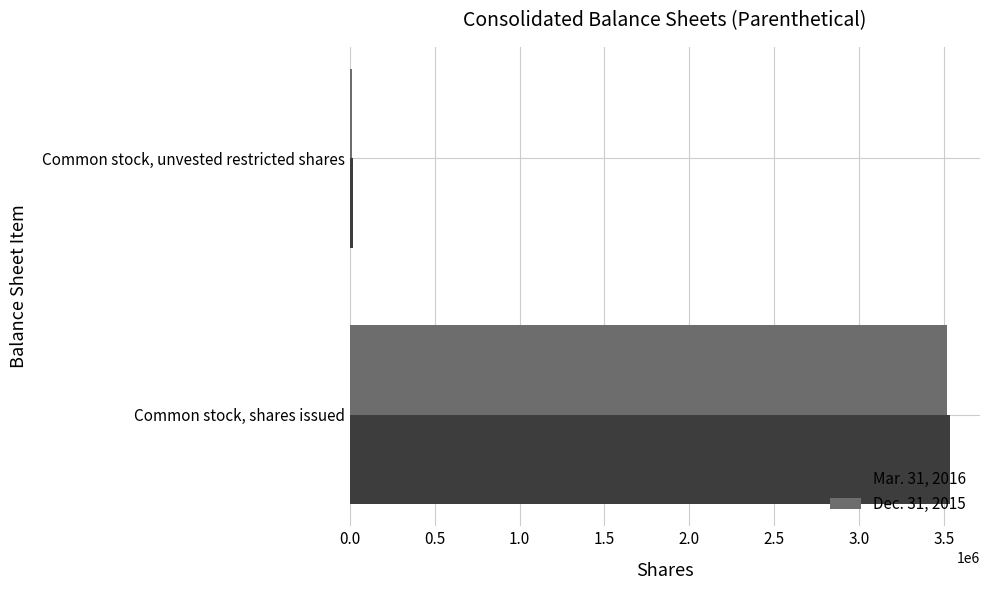

What is the minimum value shown in the chart?

14401